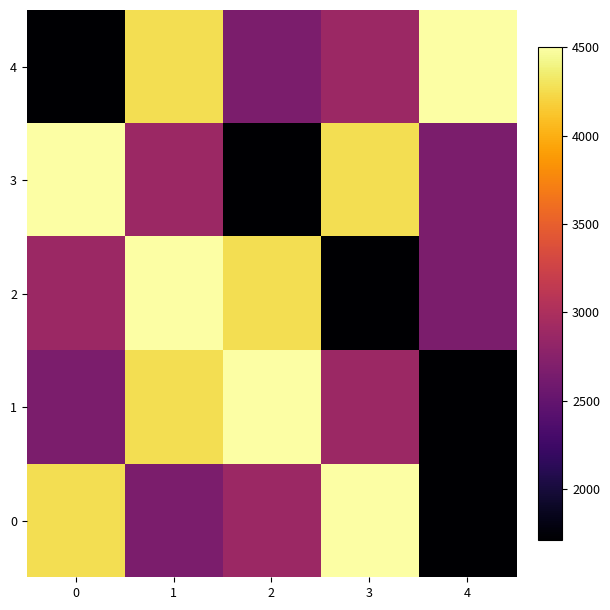

Between 1 and 4, which series saw the biggest shift?

1